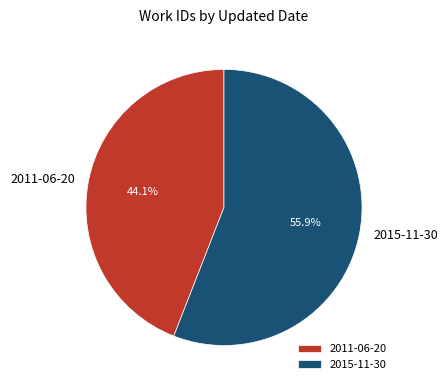

What is the ratio of the value at 2011-06-20 to the value at 2015-11-30?

0.8